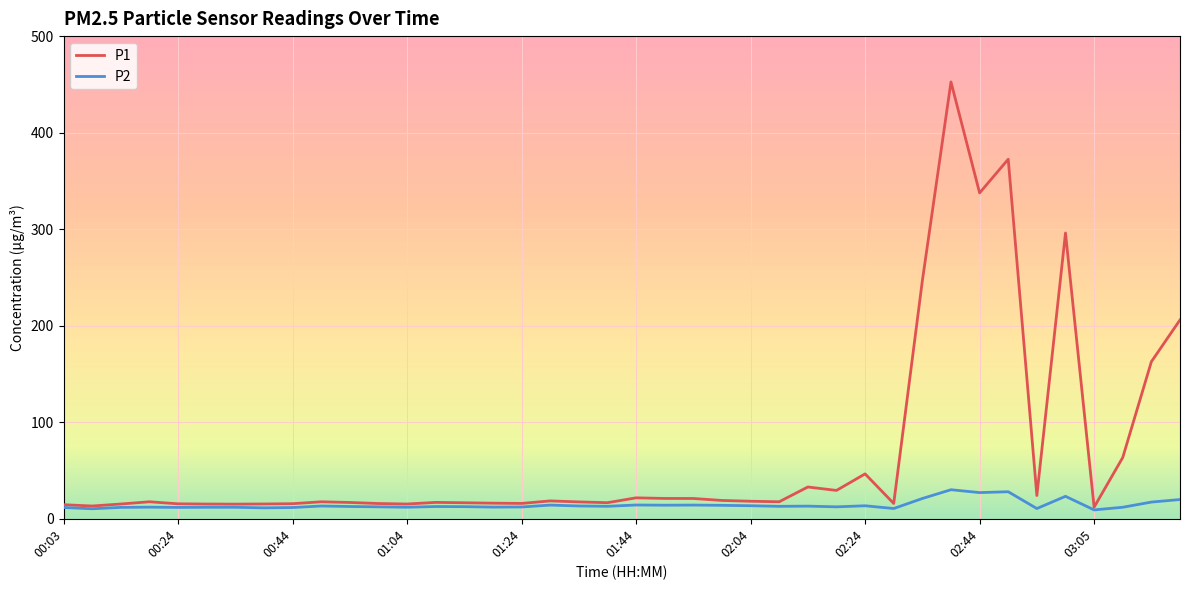

What is the maximum value shown in the chart?

452.5